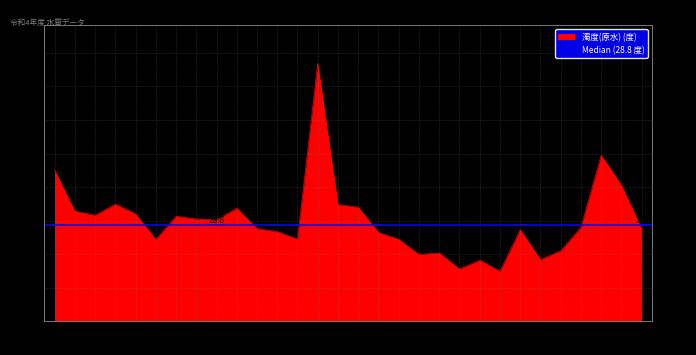

What is the approximate value at 4/29?

40.5